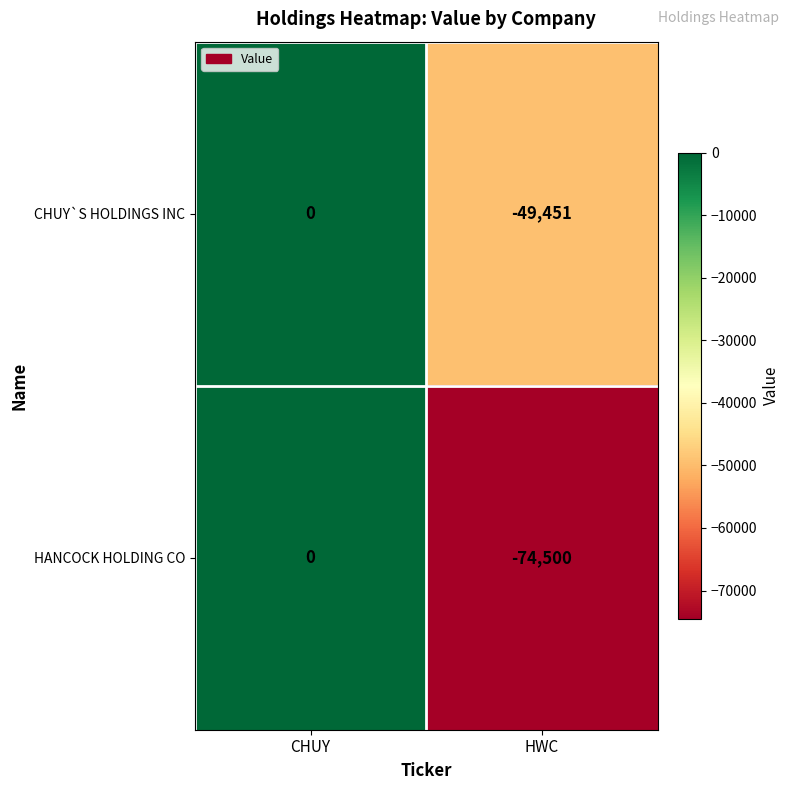

Reading right to left, extract all data points from this chart.

CHUY`S HOLDINGS INC: HWC=-49451	CHUY=0
HANCOCK HOLDING CO: HWC=-74500	CHUY=0